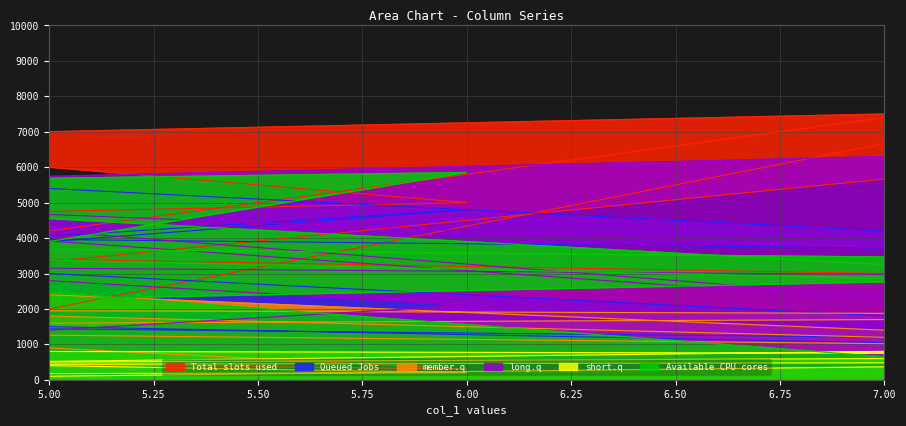

How many distinct data groups are displayed?

6